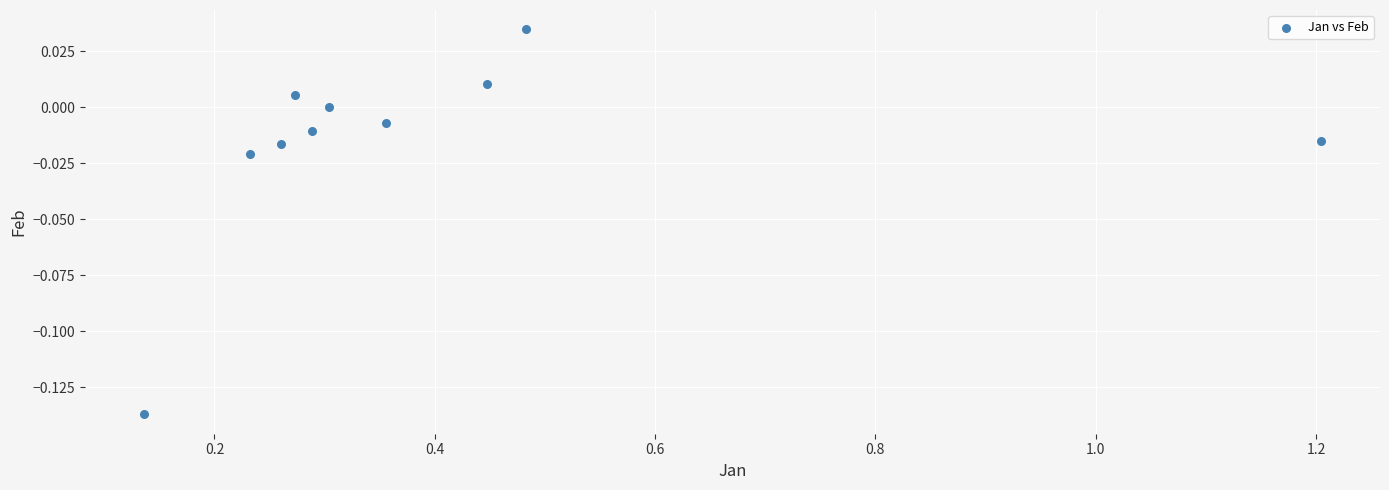

What is the range of X values (max minus min)?

1.1